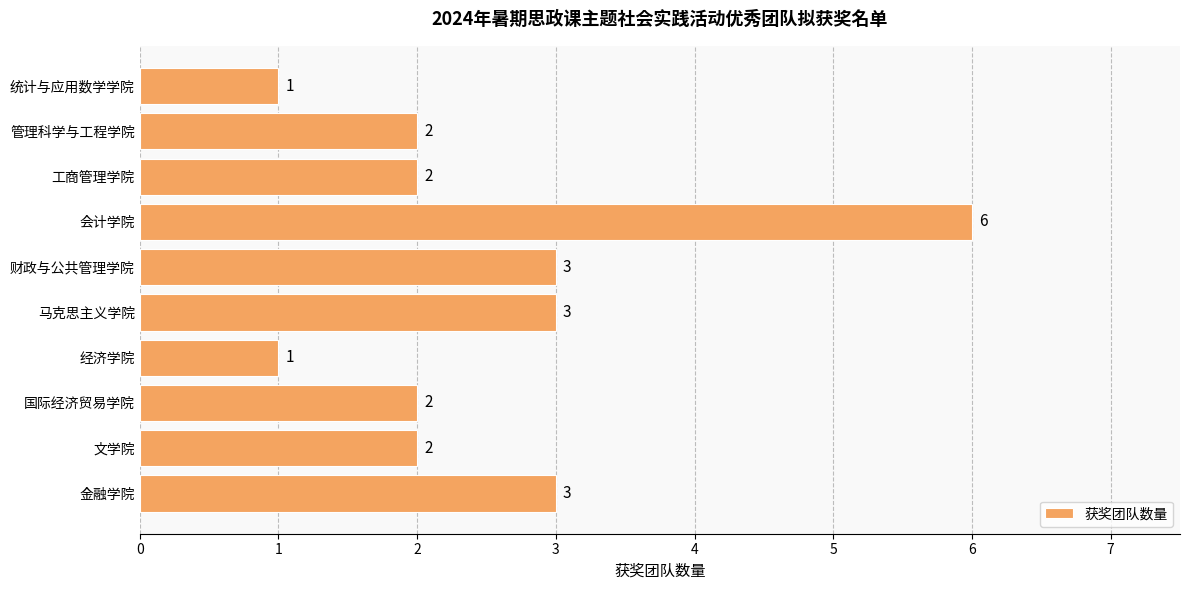

At which category does the chart reach its peak across all series?

会计学院